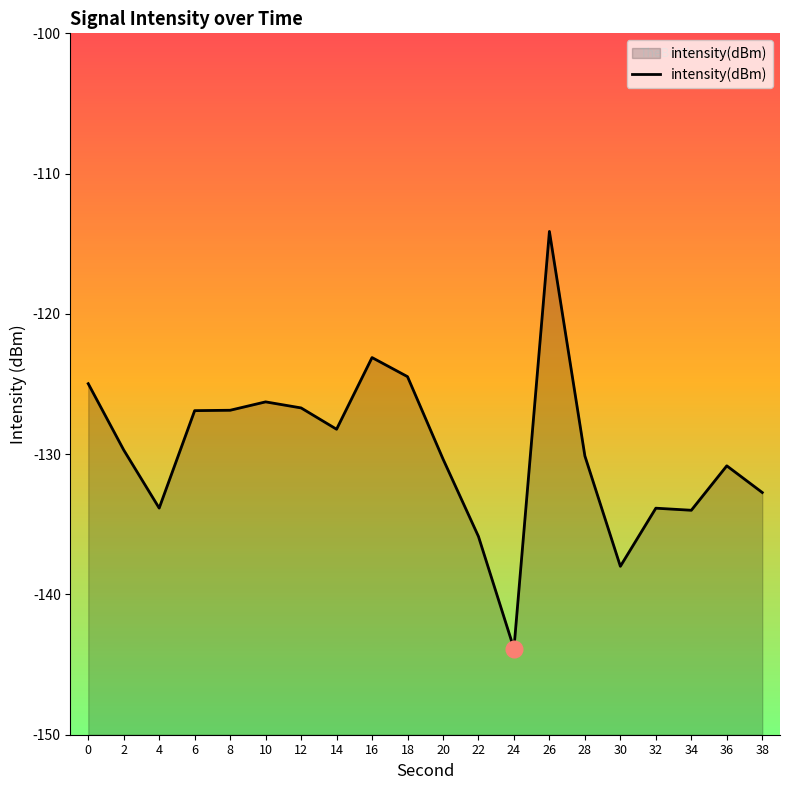

How many lines are shown in the chart?

1